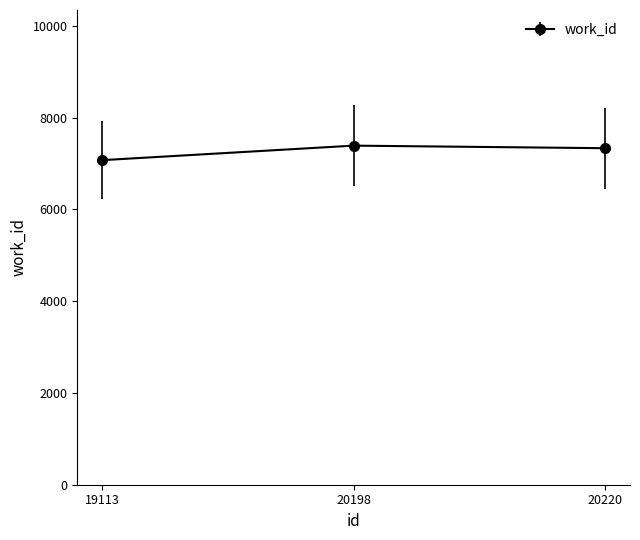

Which has a higher value, 19113 or 20198?

20198